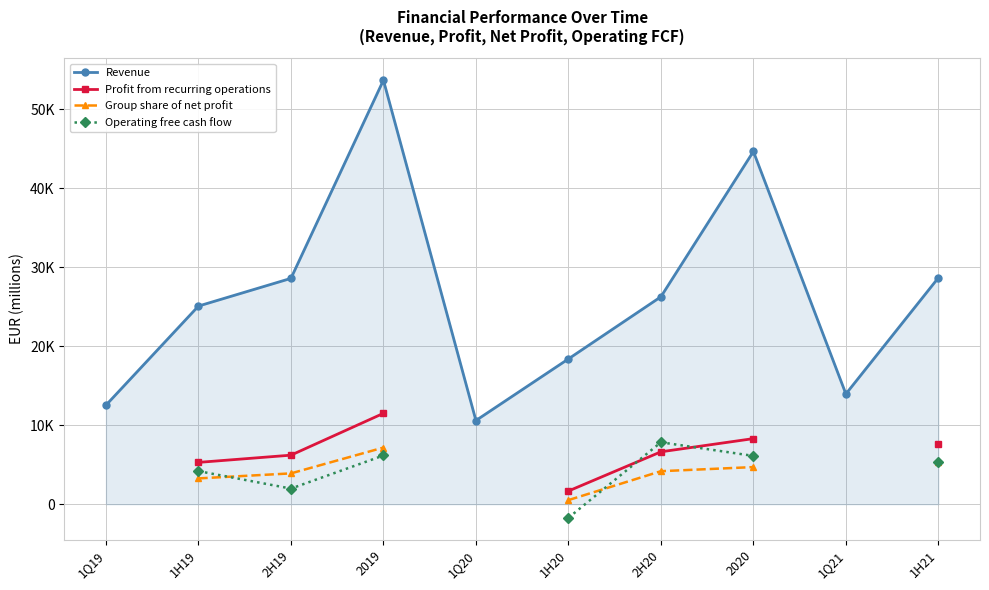

True or false: Revenue has a value of 75753.6 at 2020.

False